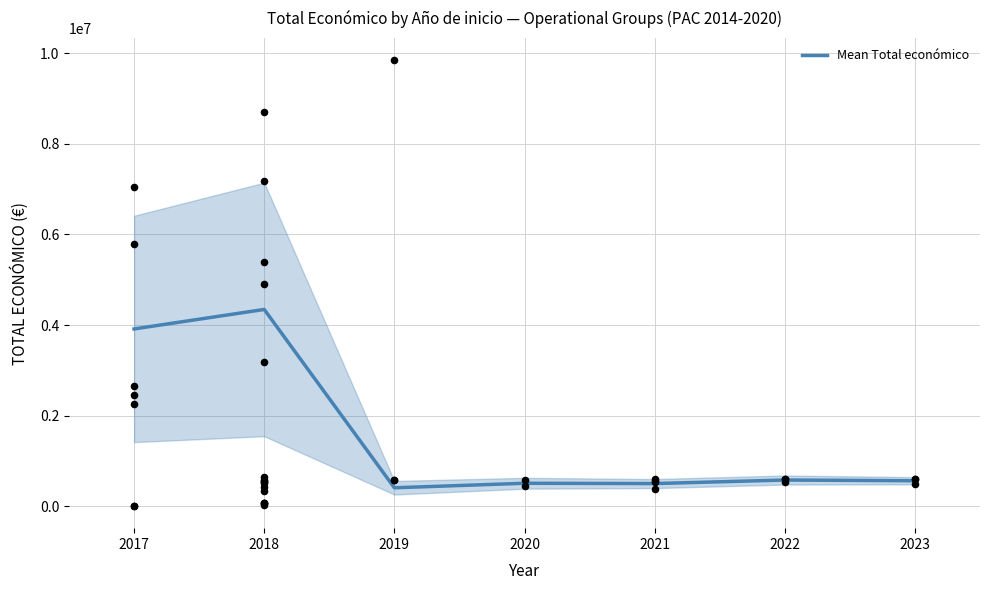

Which has a higher value, 2018 or 2023?

2018